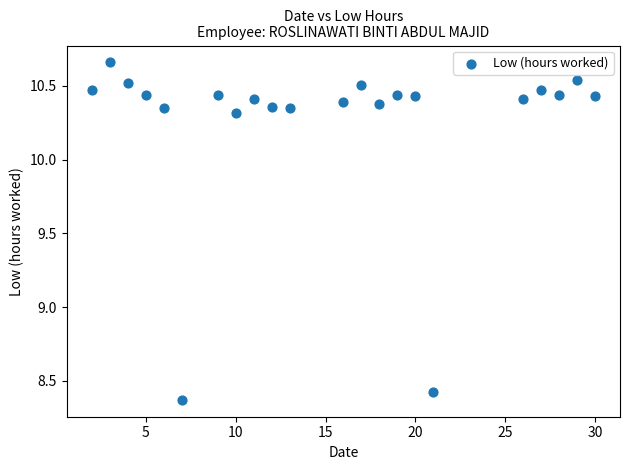

What is the range of Y values (max minus min)?

2.3